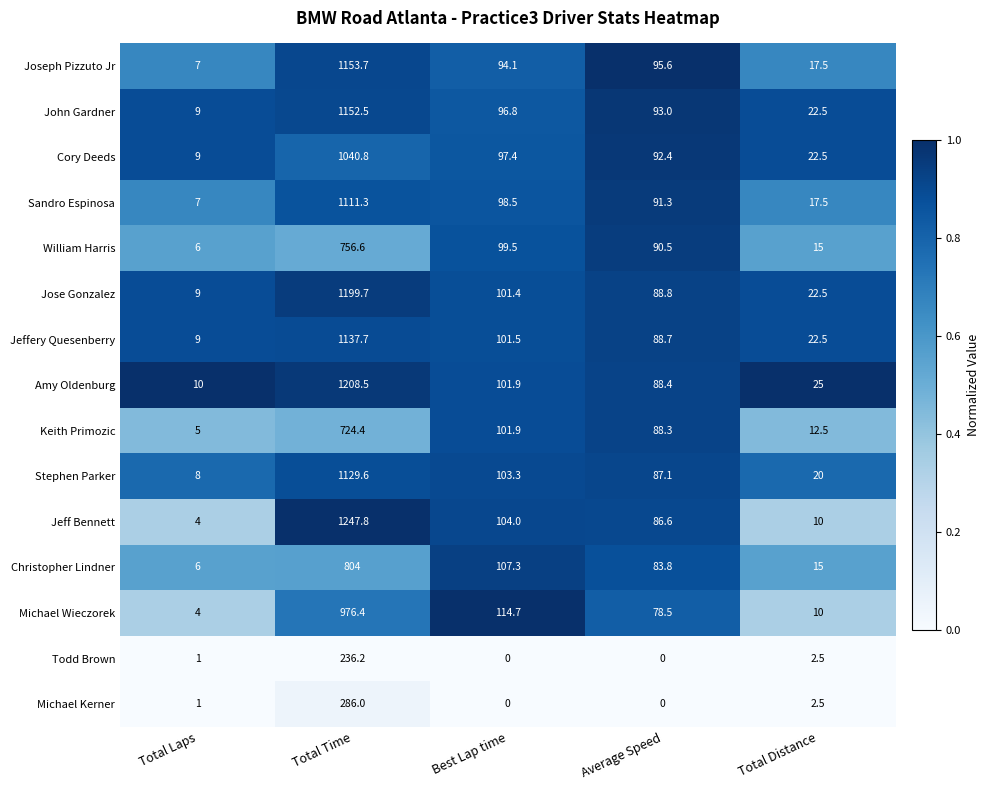

What is the greatest value displayed?

1247.8